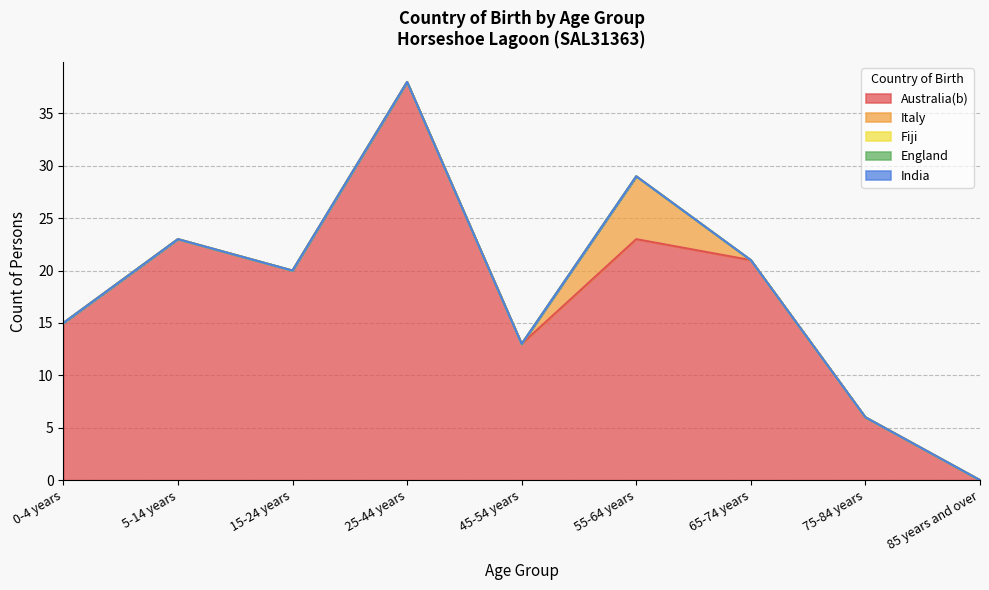

What position from the right is 55-64 years?

4